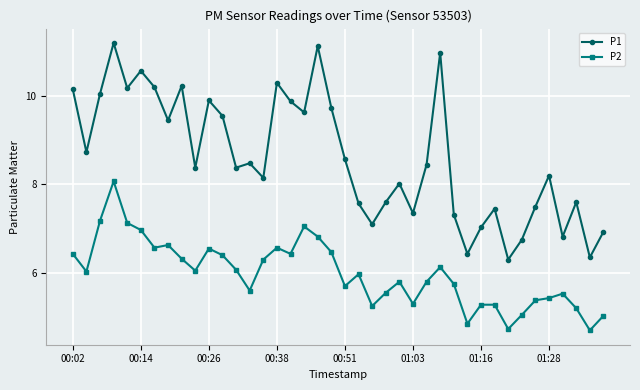

Count the number of categories in the chart.

40